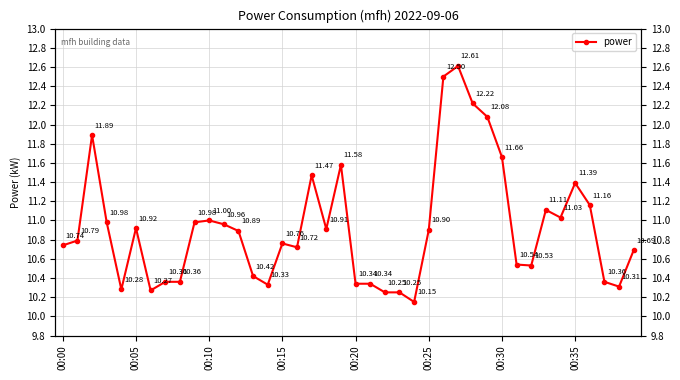

What is the minimum value shown in the chart?

10.2